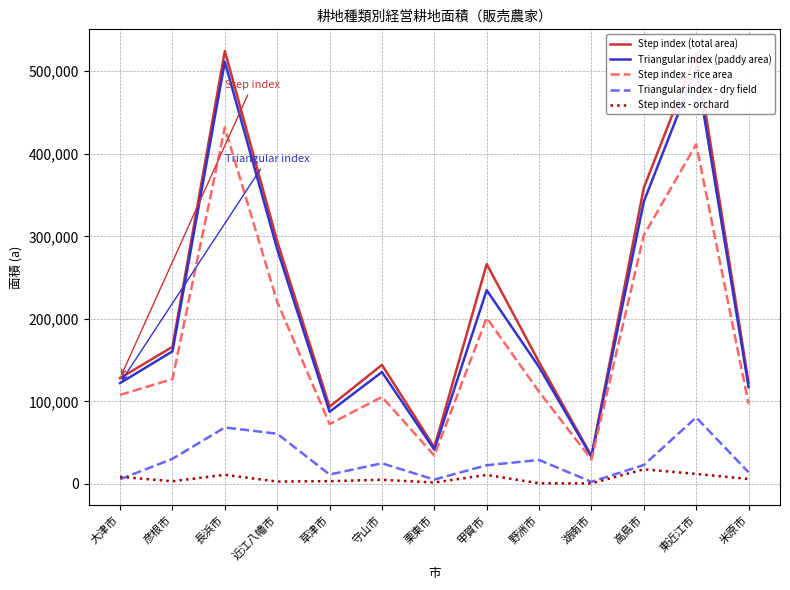

Which series has the widest spread of values?

Step index (total area)